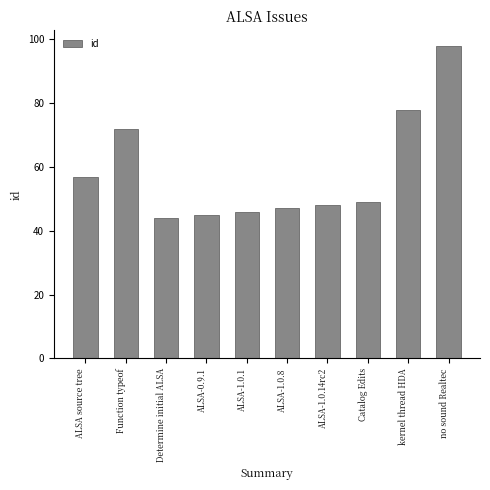

What is the maximum value shown in the chart?

98